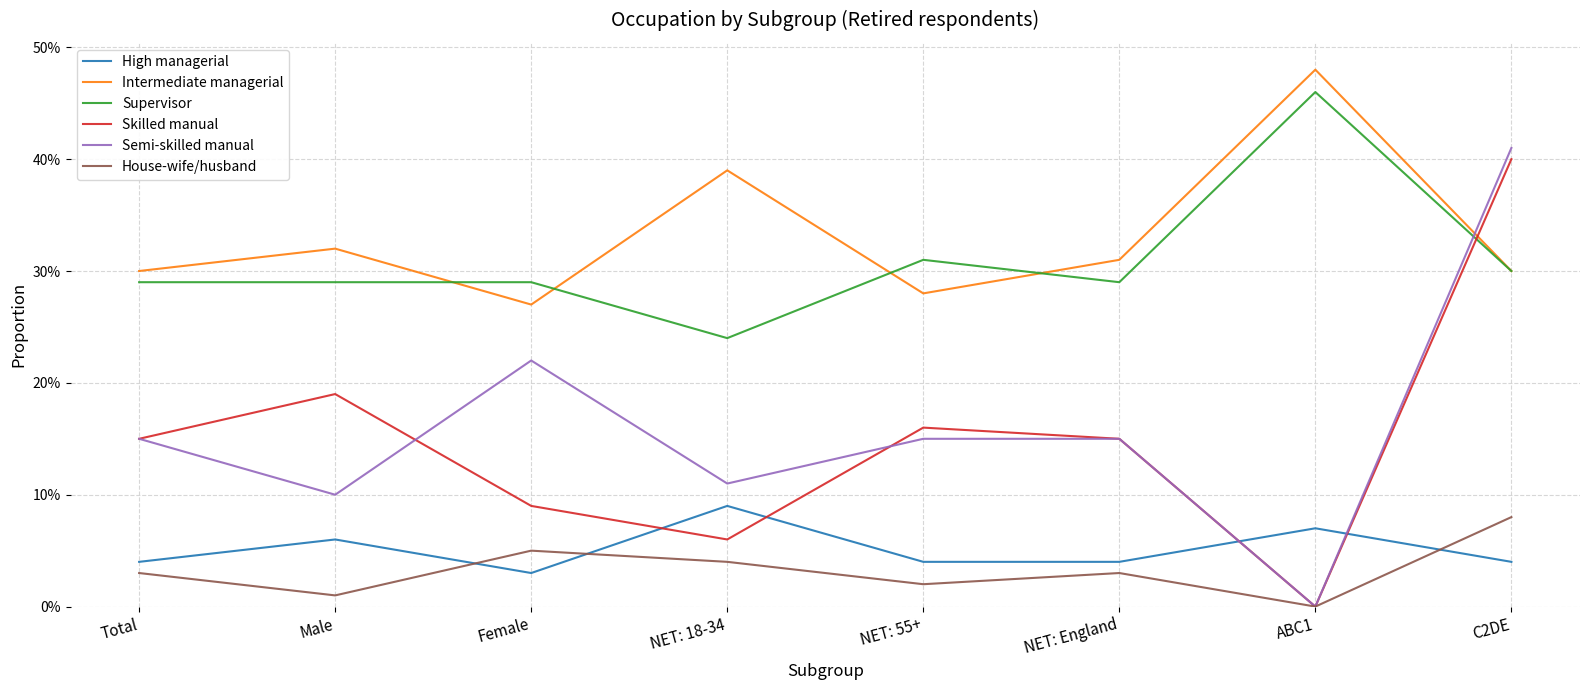

What is the difference between the Skilled manual values at C2DE and NET: England?

0.2